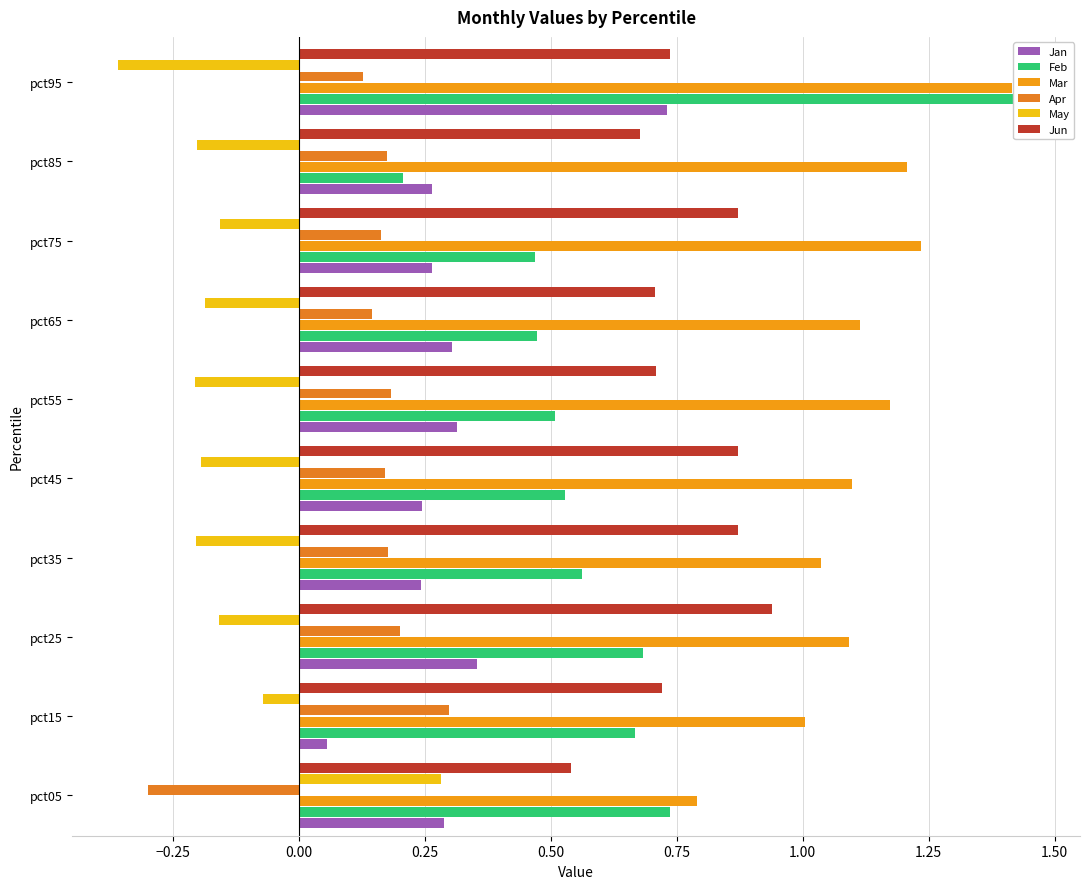

Is it true that May equals -0.0 at pct15?

False